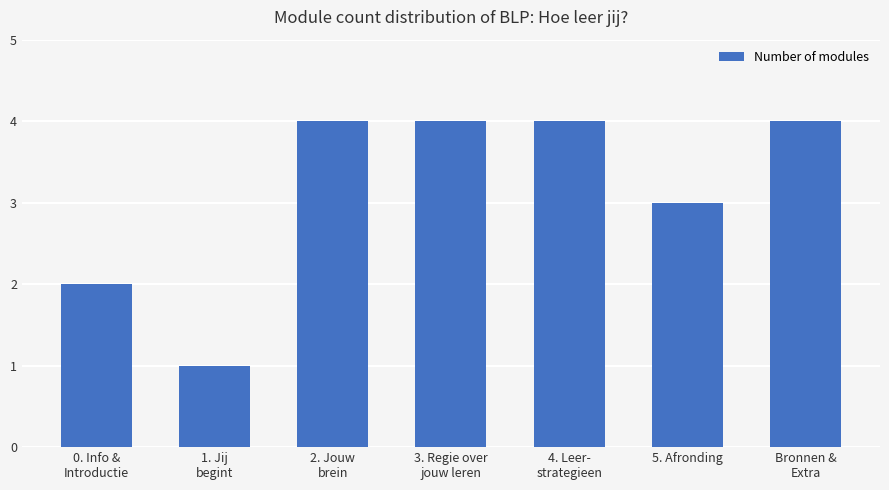

What is the difference between the values at 5. Afronding and 0. Info &
Introductie?

1